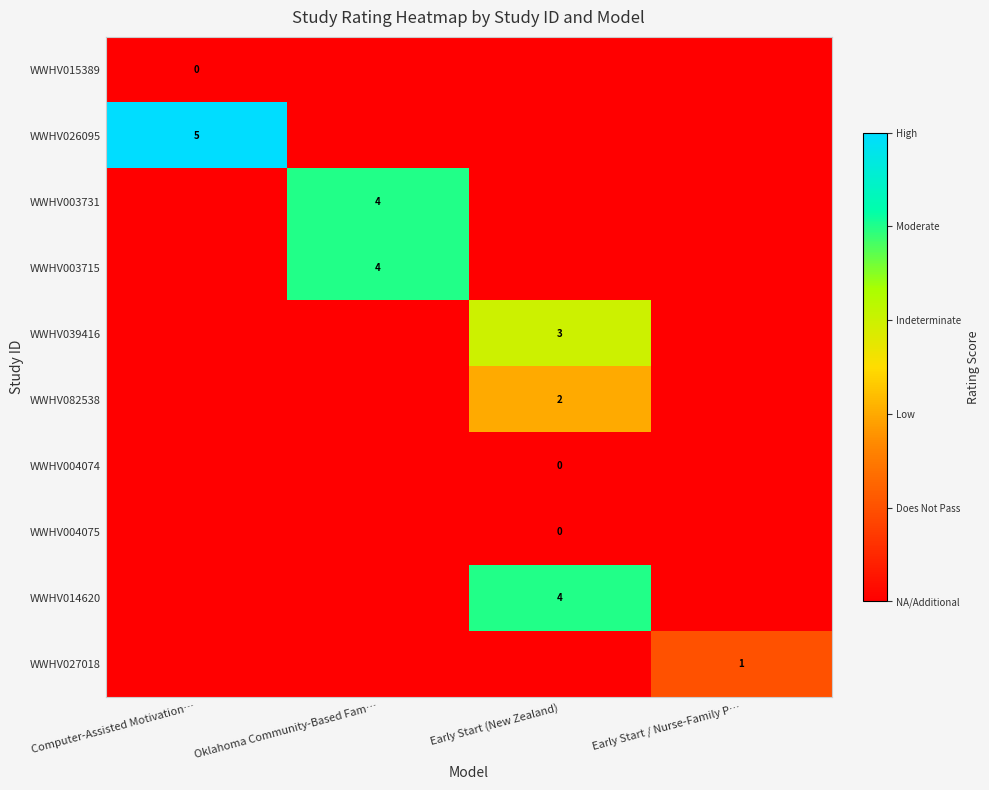

The value of WWHV082538 at Early Start (New Zealand) is 3. True or false?

False